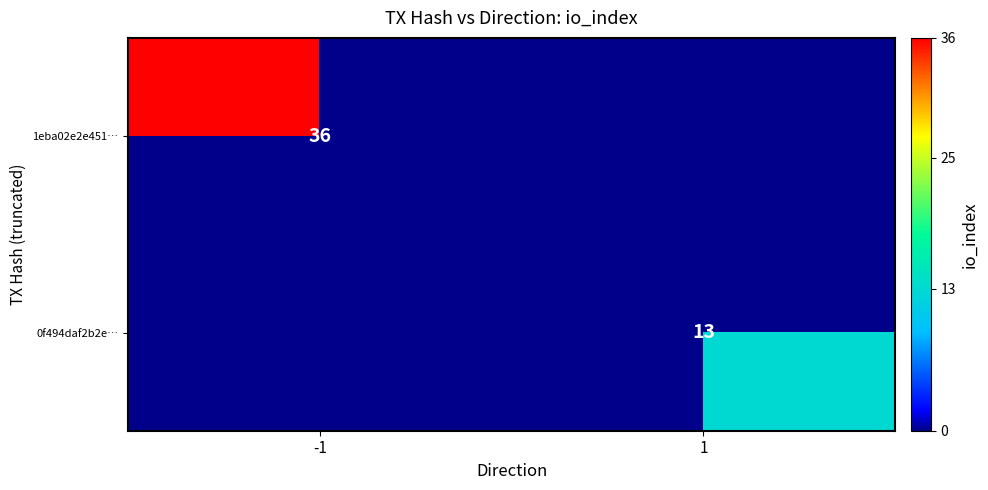

Which has a higher value, 1 or -1?

-1